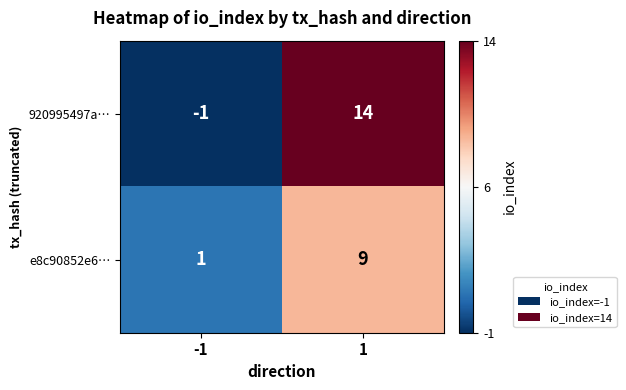

Which series has the widest spread of values?

920995497a…